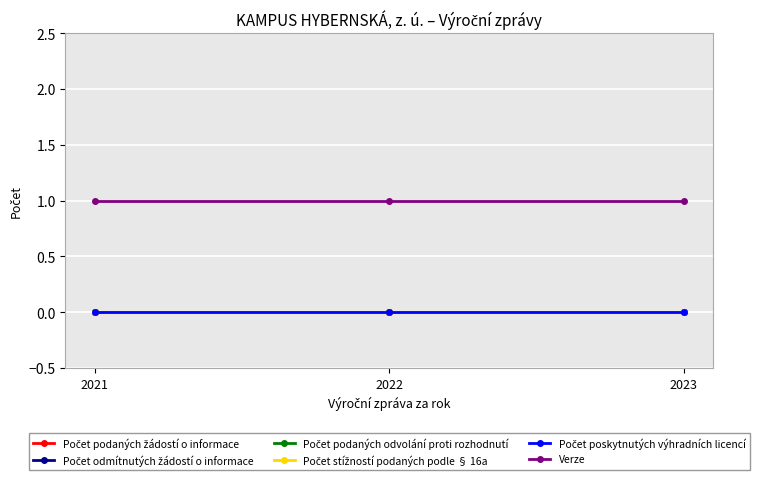

Is this an area chart (filled region under the line)?

No